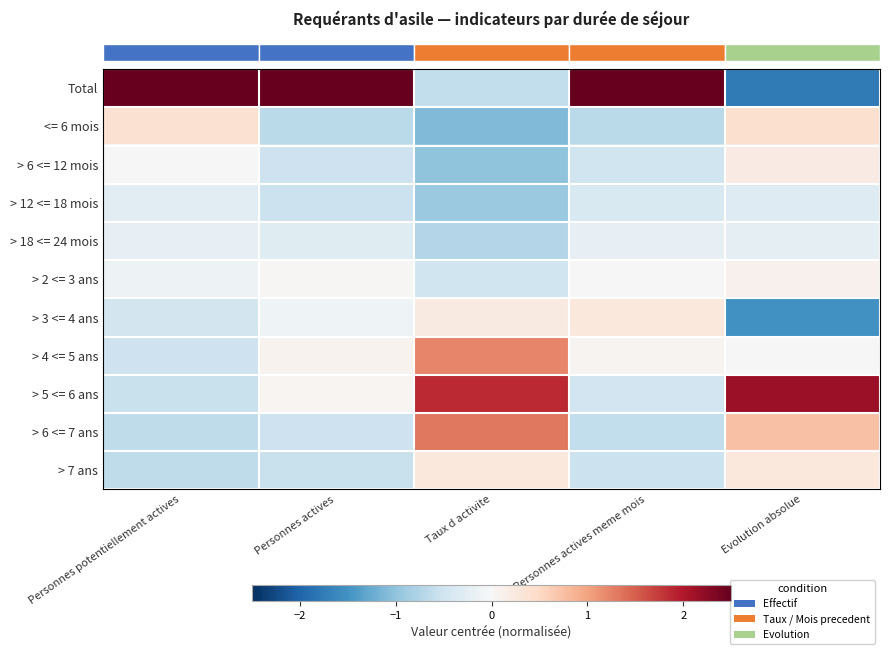

What is the spread (max minus min) of values at Personnes actives?

3.7